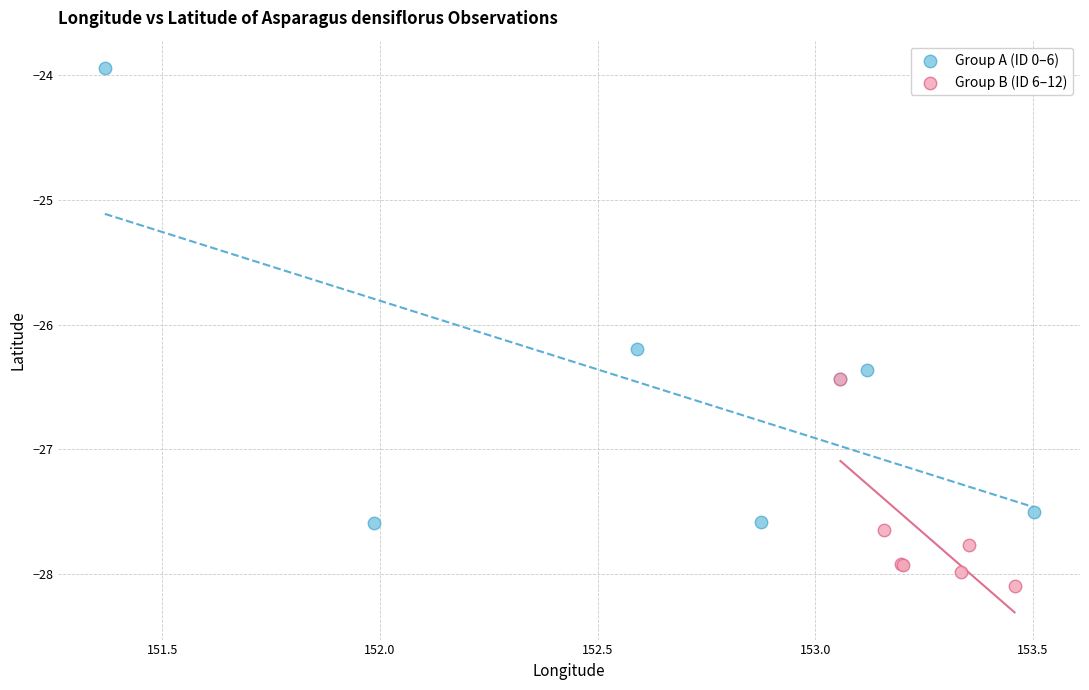

Which series contains the lowest Y value?

Group B (ID 6–12)